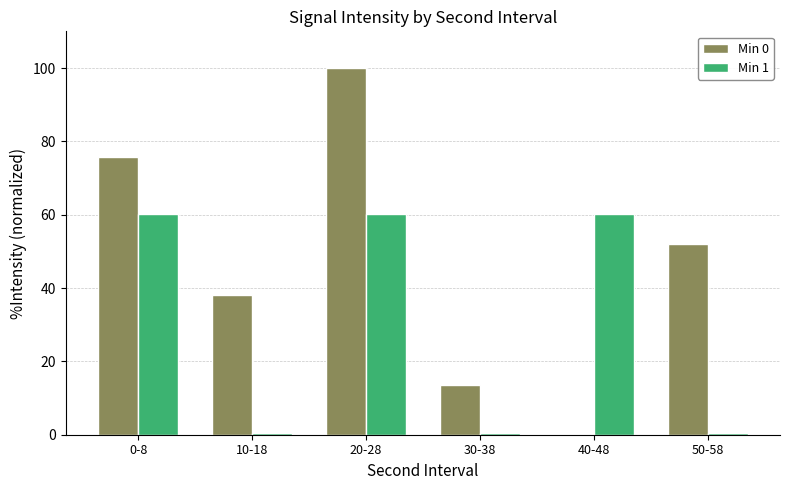

Reading left to right, transcribe all the data shown in this chart.

Min 0: 75.8	38.0	100.0	13.6	0.0	51.9
Min 1: 60.1	0.6	60.1	0.6	60.1	0.6